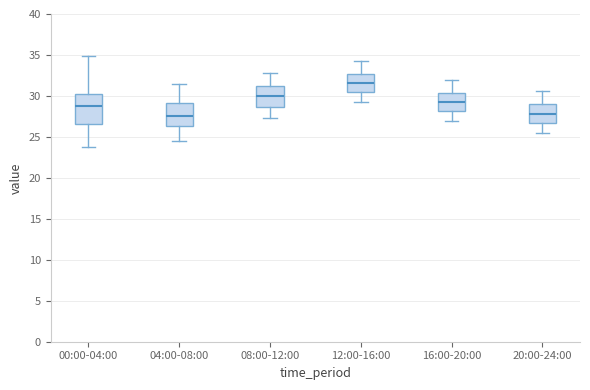

Reading left to right, transcribe this box plot: for each box, give where its median line is, the range the box spans, and where its two whiskers end, as read against the y-axis. The values are not printed on the chart, so give them approximately, as read against the axis.

00:00-04:00: median 29.0, box 26.5 to 30.5, whiskers 24.0 to 35.0
04:00-08:00: median 27.5, box 26.5 to 29.0, whiskers 24.5 to 31.5
08:00-12:00: median 30.0, box 28.5 to 31.0, whiskers 27.5 to 33.0
12:00-16:00: median 31.5, box 30.5 to 32.5, whiskers 29.0 to 34.5
16:00-20:00: median 29.0, box 28.0 to 30.5, whiskers 27.0 to 32.0
20:00-24:00: median 28.0, box 26.5 to 29.0, whiskers 25.5 to 30.5